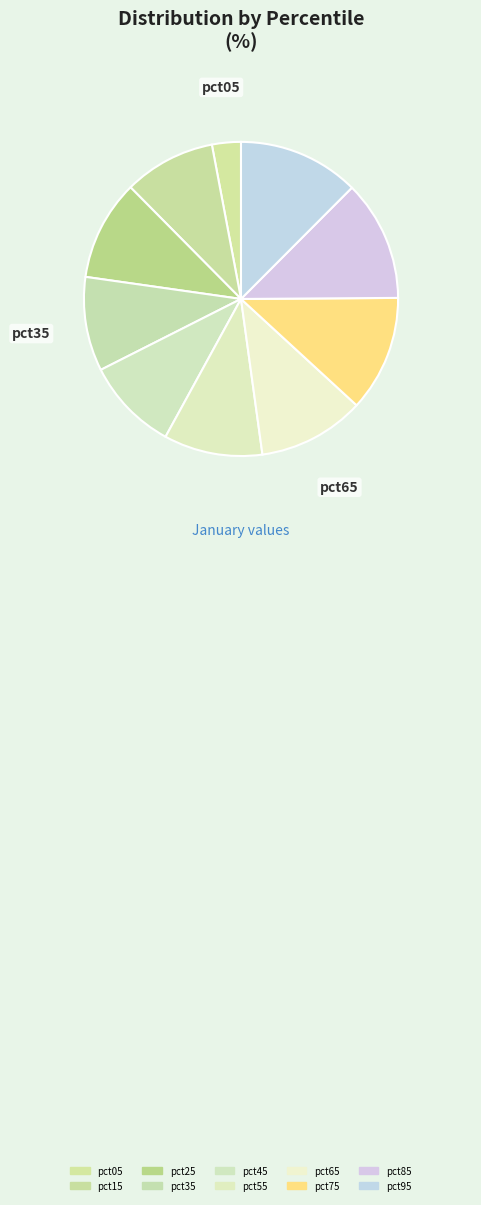

To the nearest percent, what percentage of the pie is pct35?

10%